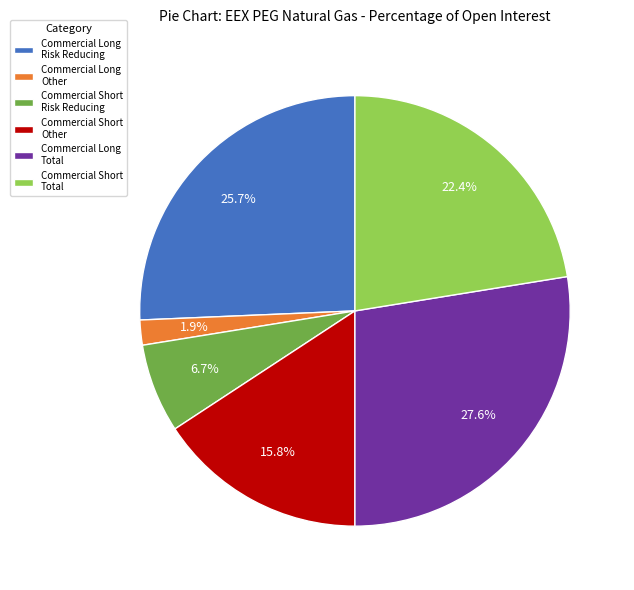

Which has a higher value, Commercial Long Total or Commercial Short Total?

Commercial Long Total